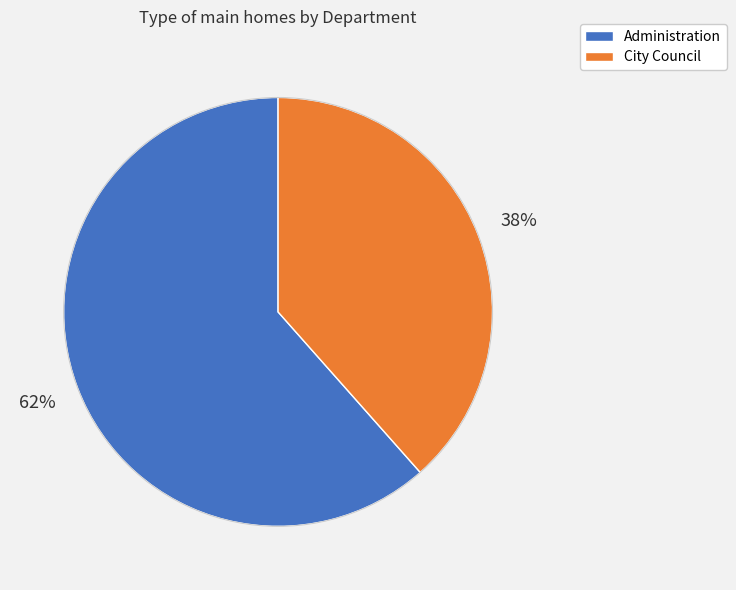

Approximately how many times larger is the value at City Council compared to Administration?

0.6